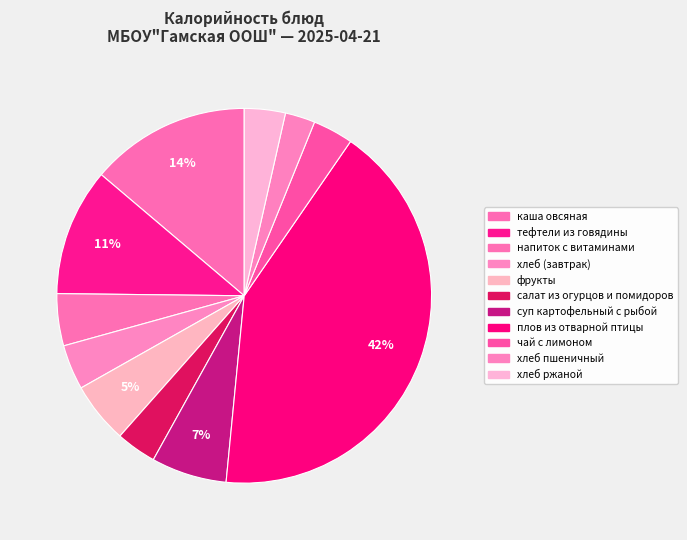

To the nearest percent, what is the combined percentage of напиток с витаминами and фрукты?

10%